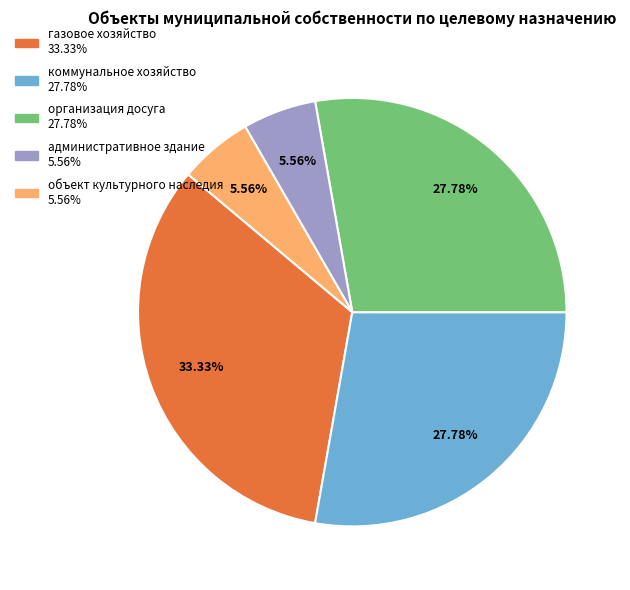

To the nearest percent, what is the combined percentage of коммунальное хозяйство and административное здание?

33%